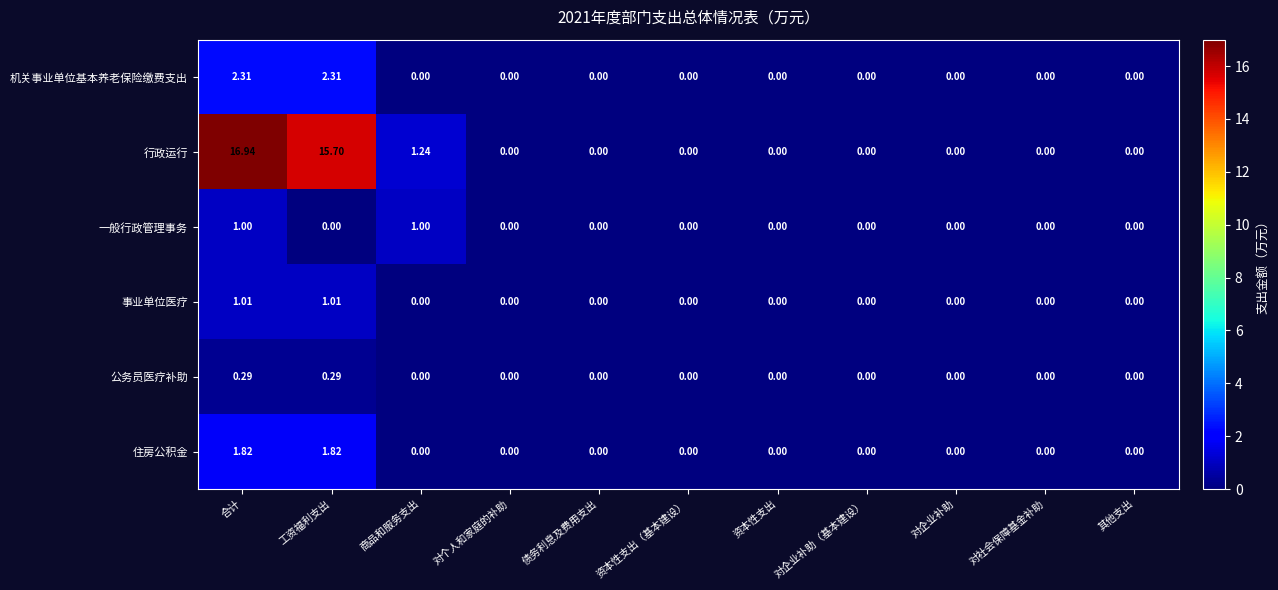

Rank the series at 工资福利支出 from highest to lowest value.

行政运行, 机关事业单位基本养老保险缴费支出, 住房公积金, 事业单位医疗, 公务员医疗补助, 一般行政管理事务